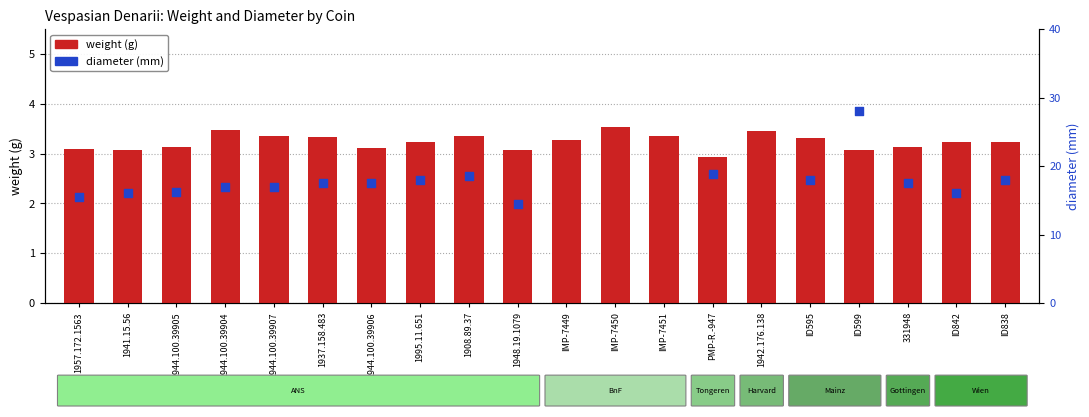

What are all the series names shown in the legend?

weight, diameter